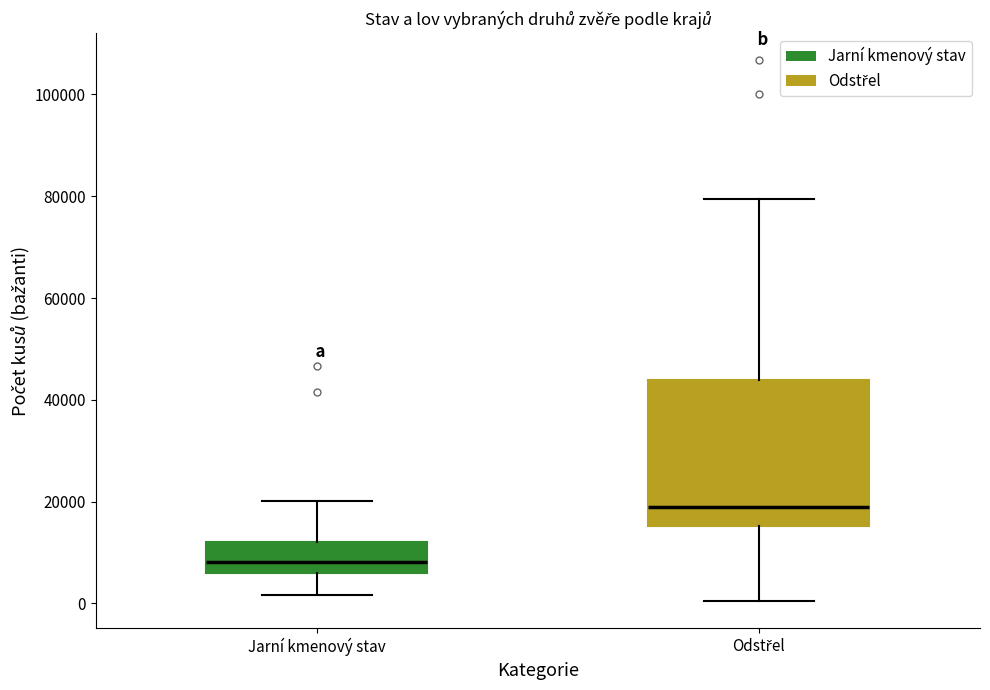

Which box is the tallest, from its lower edge to its upper edge?

Odstřel